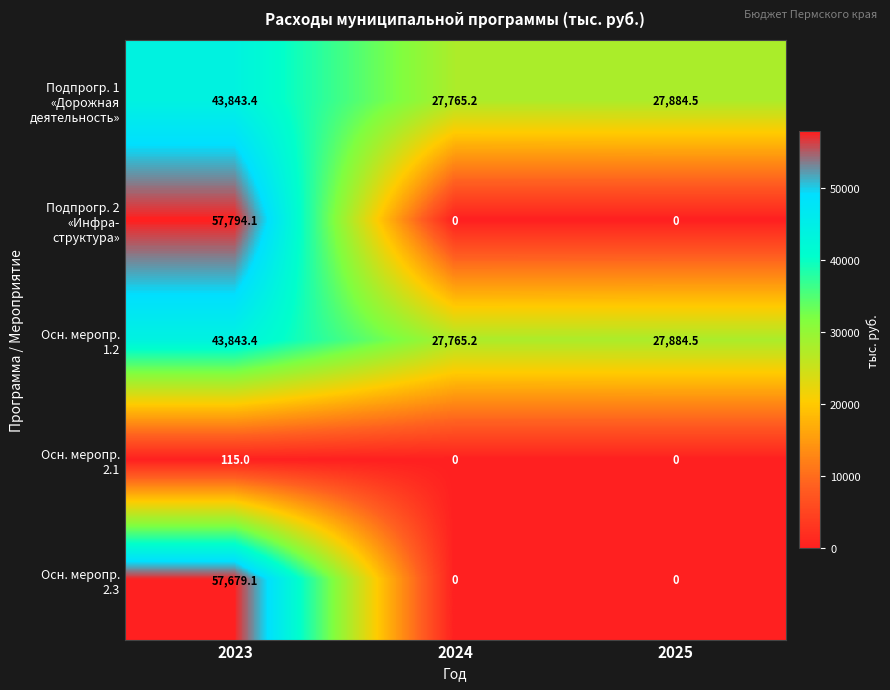

What is the greatest value displayed?

57794.1